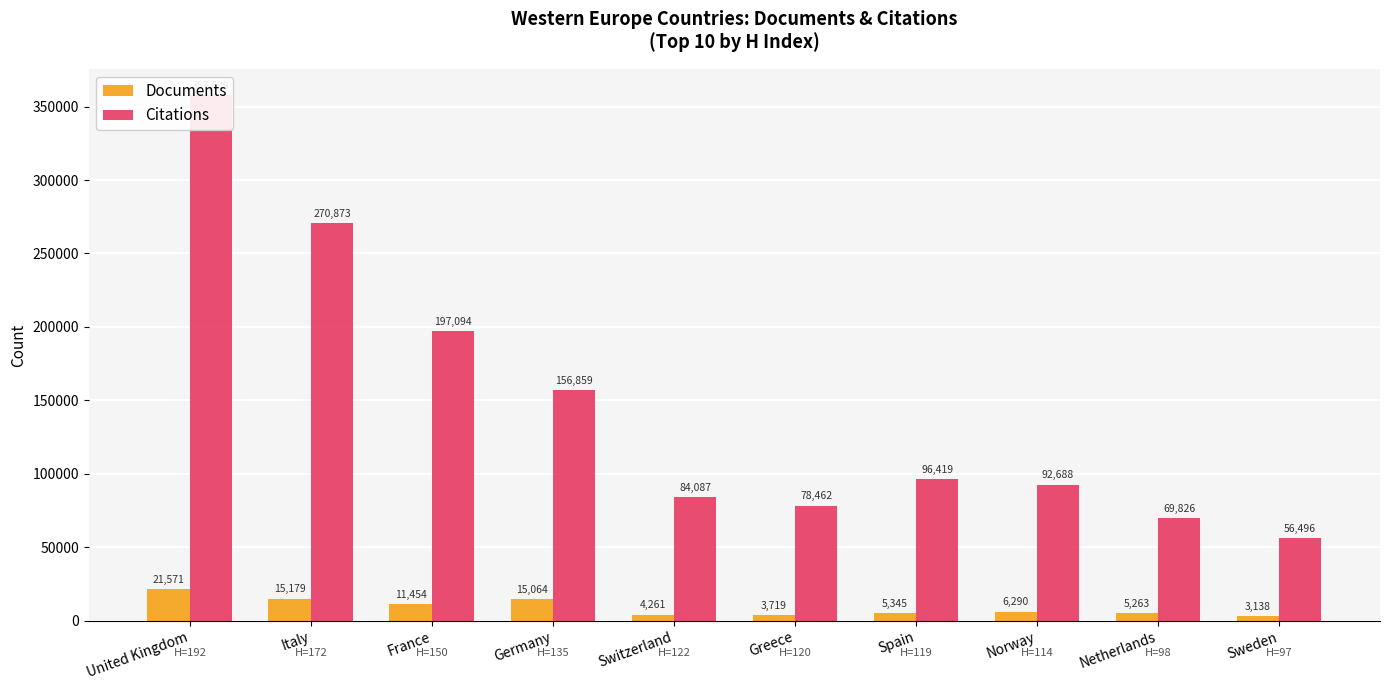

What is the maximum value shown in the chart?

357699